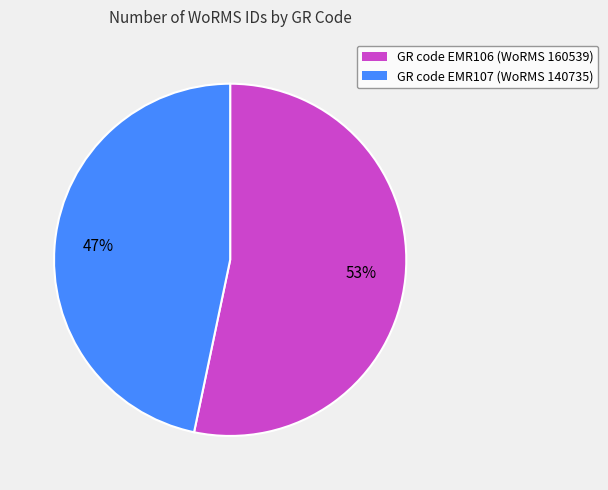

Does any single category account for the majority?

Yes